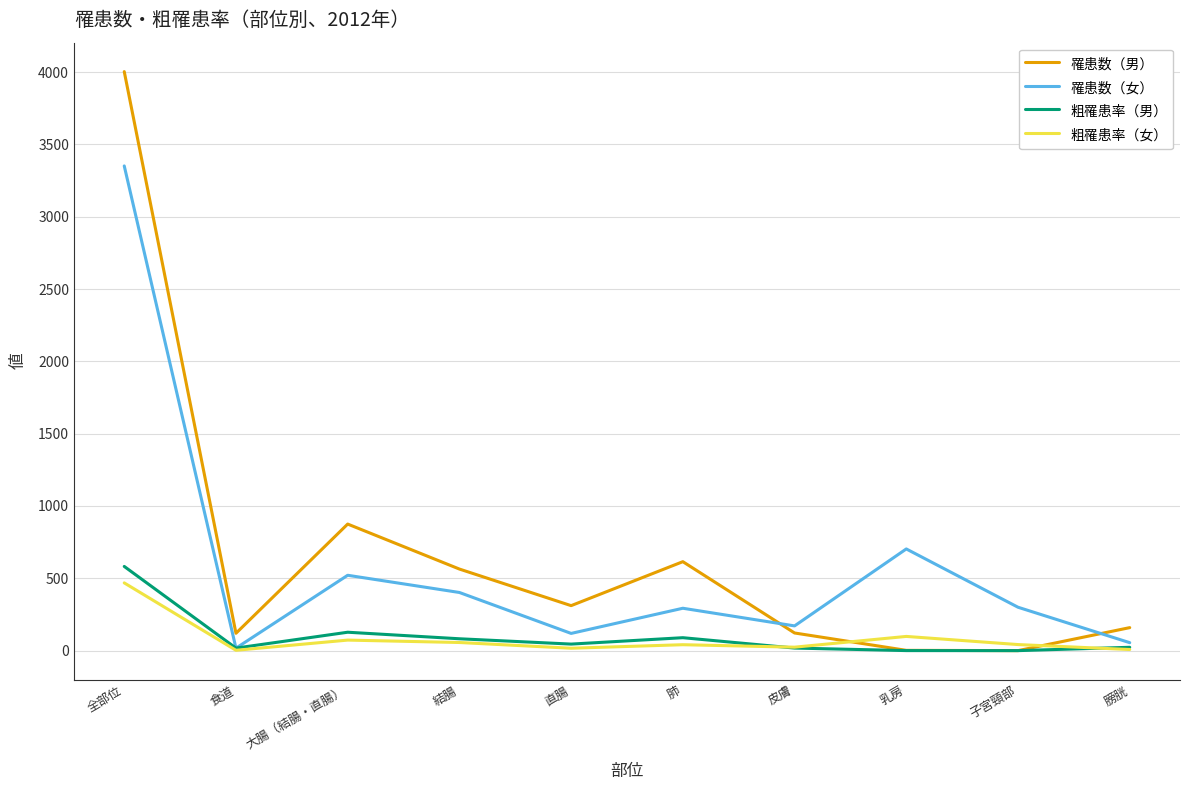

Rank the series by their maximum value, from highest to lowest.

罹患数（男）, 罹患数（女）, 粗罹患率（男）, 粗罹患率（女）